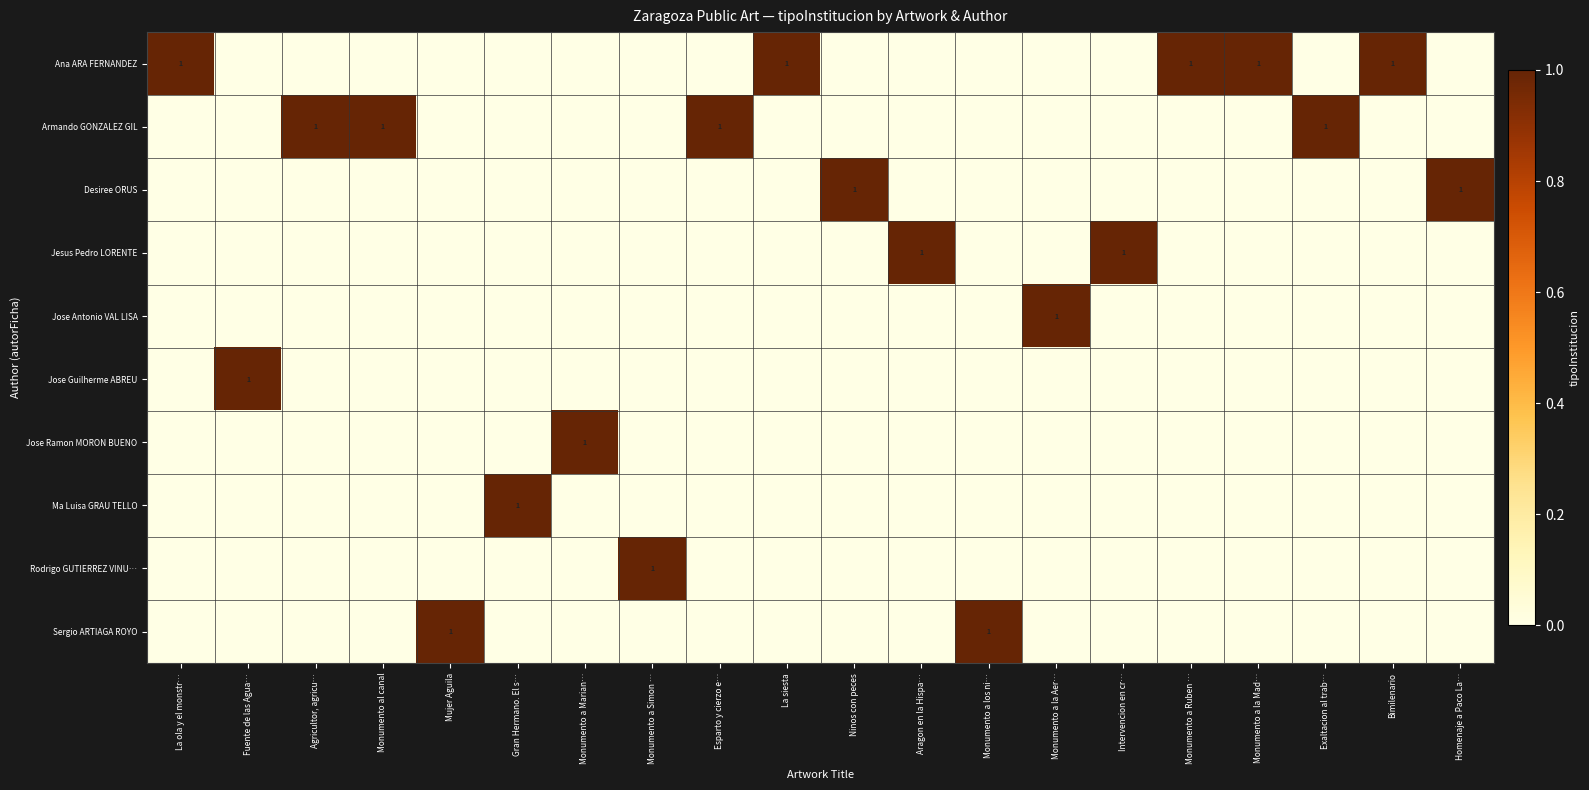

At which category is the sum across all series the highest?

La ola y el monstr…